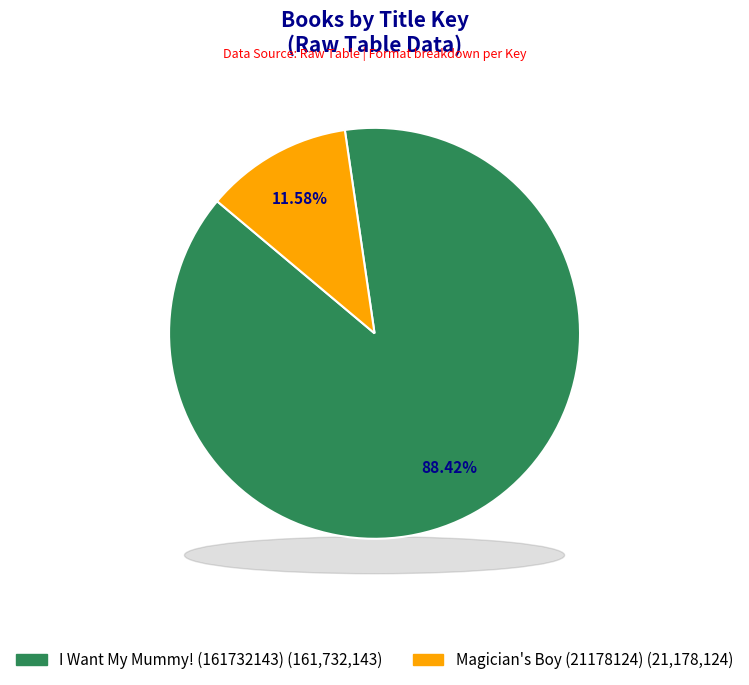

To the nearest percent, what percentage of the pie is I Want My Mummy! (161732143)?

88%